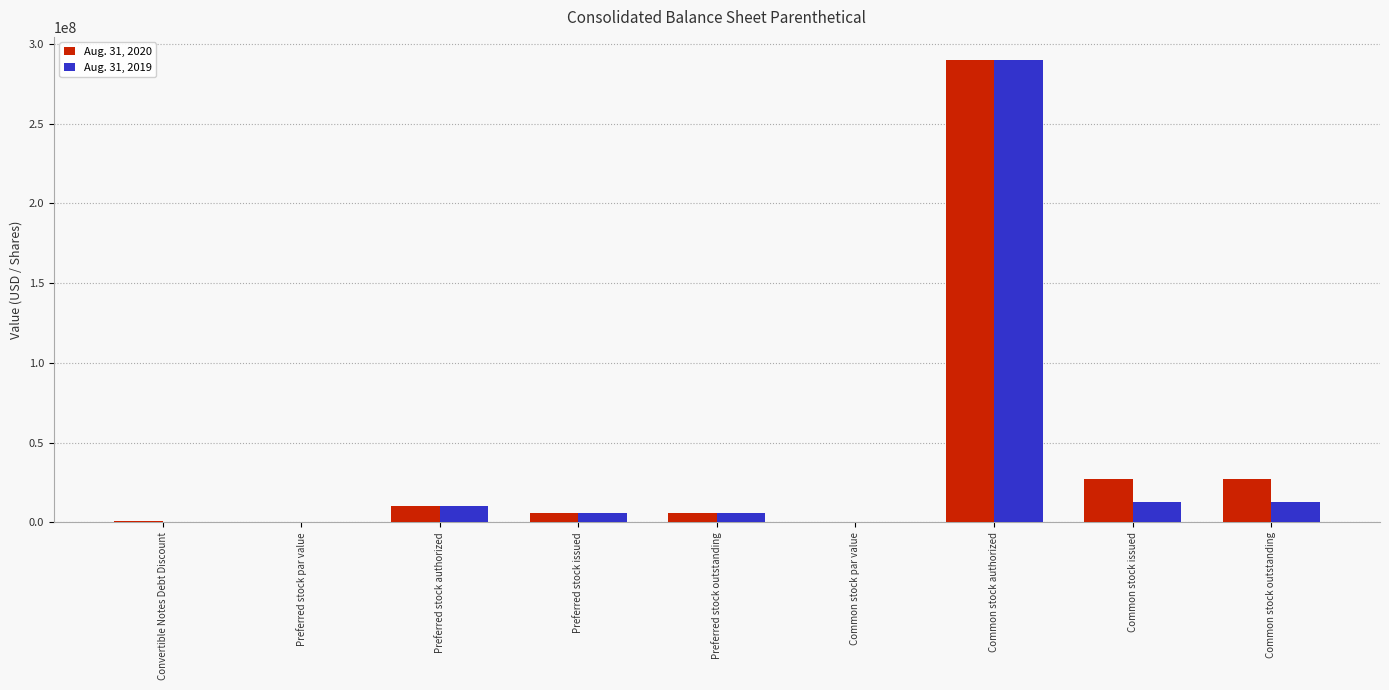

Which series has the largest total across all categories?

Aug. 31, 2020